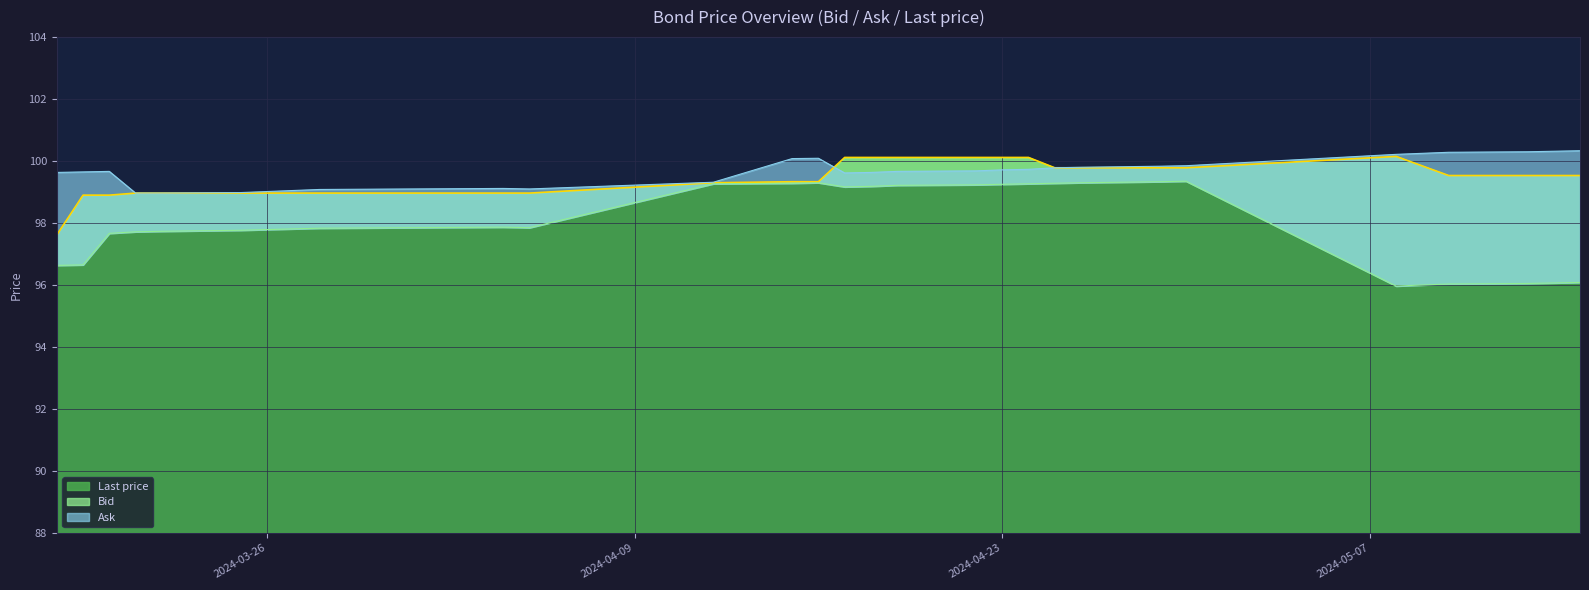

What is the label of the 18th point from the left?

2024-04-12